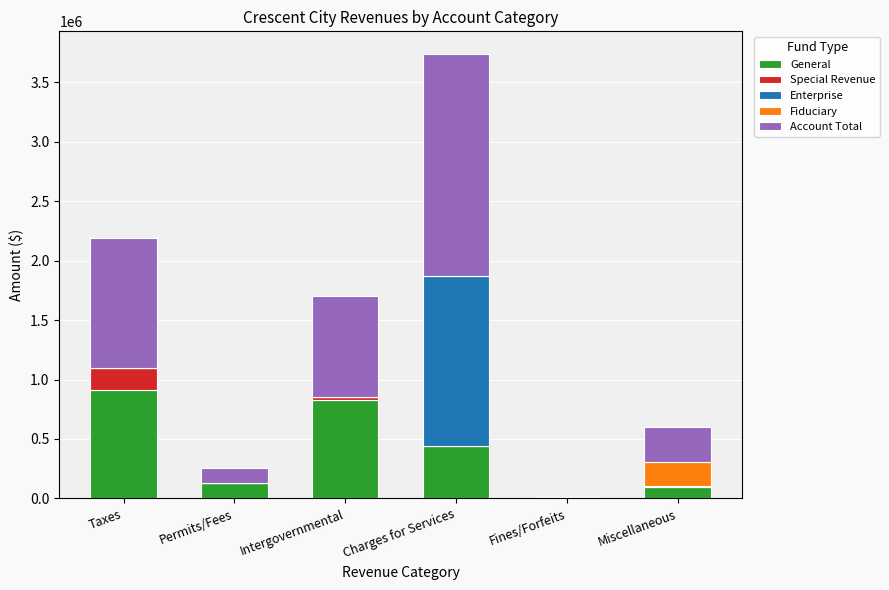

The General series shows 1208496 at Taxes. True or false?

False